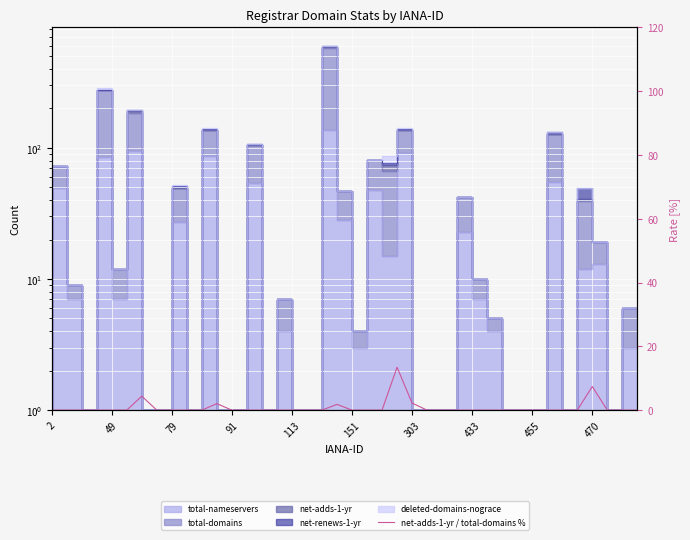

Which has a higher value, 470 or 16?

470